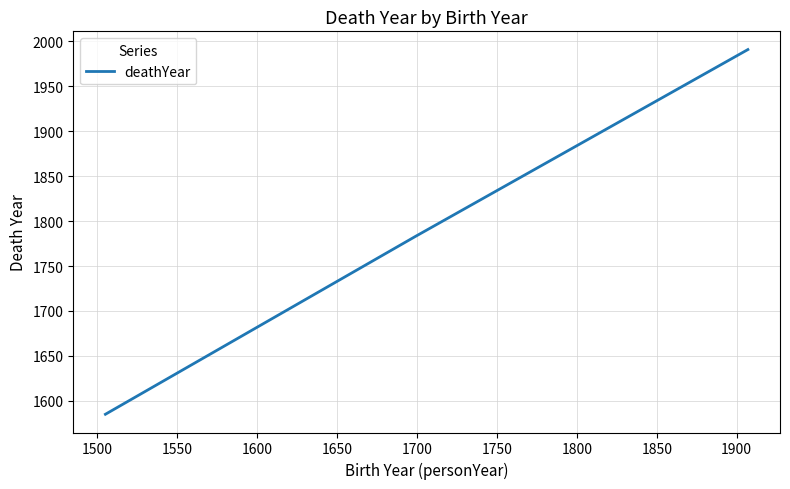

What is the sum of all values?

5359